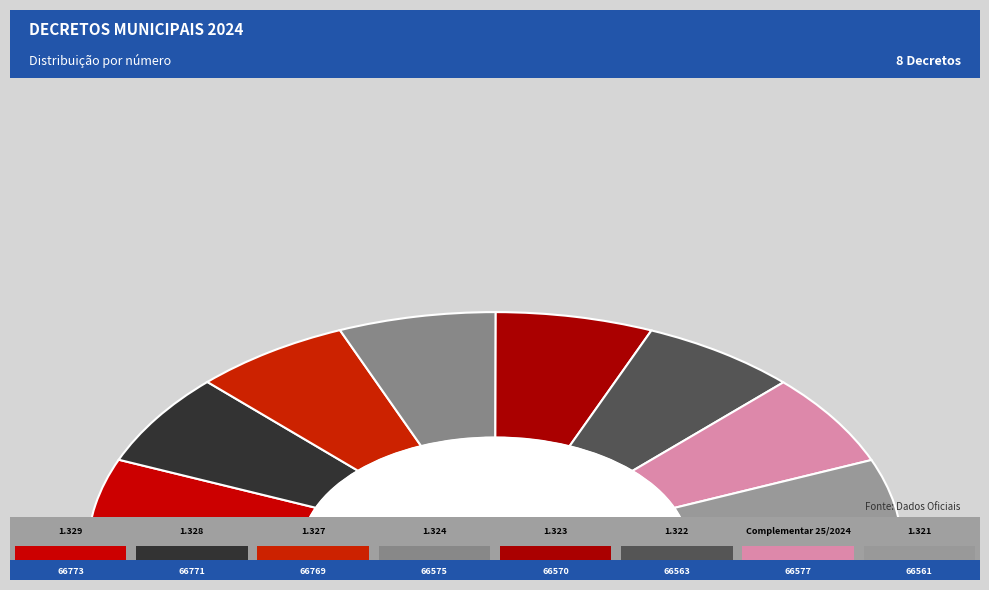

What percentage is the 1.329 slice, to the nearest percent?

13%